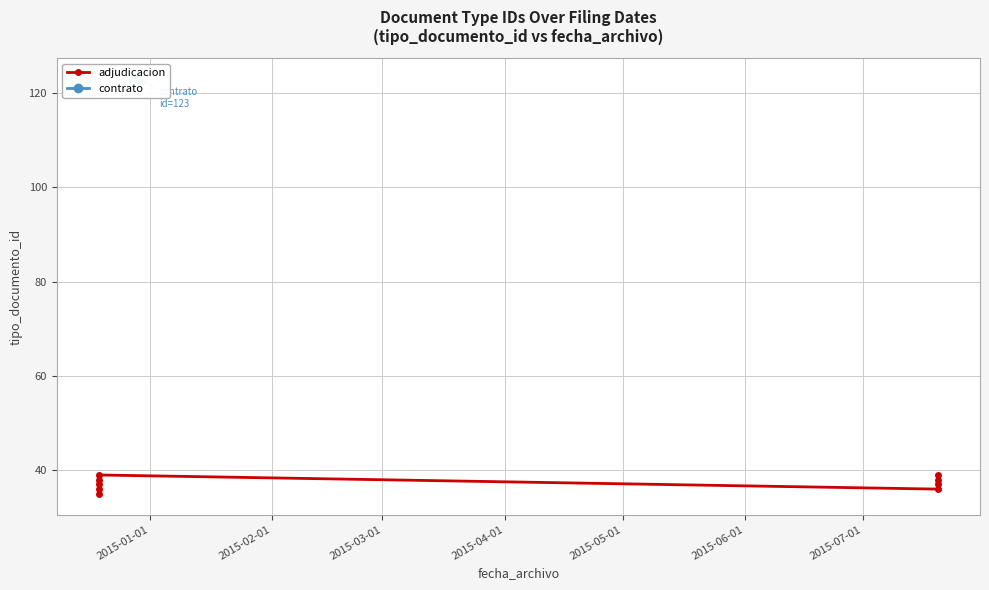

Approximately how many times larger is the value at 2015-04-01 compared to 2015-06-01?

1.1